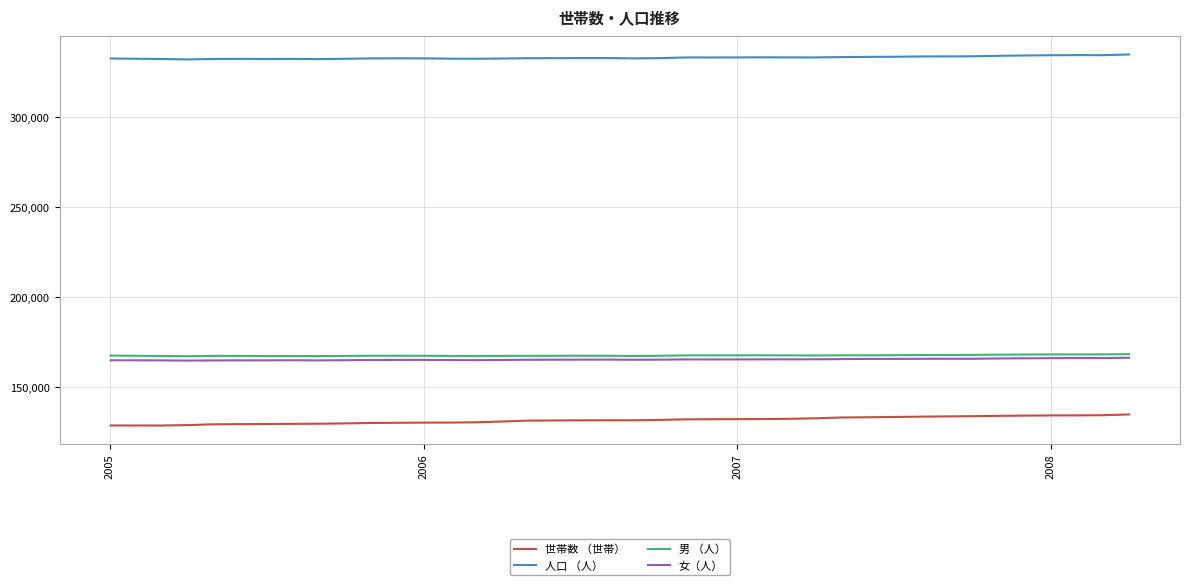

Which series has the largest total across all categories?

人口 （人）